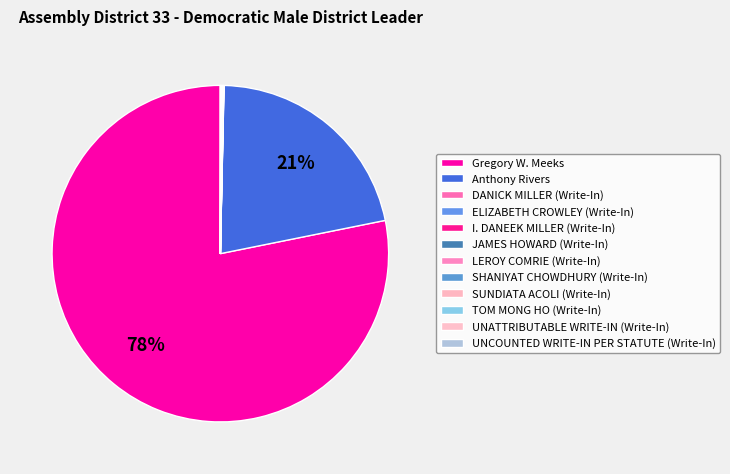

To the nearest percent, what portion does Gregory W. Meeks represent?

78%